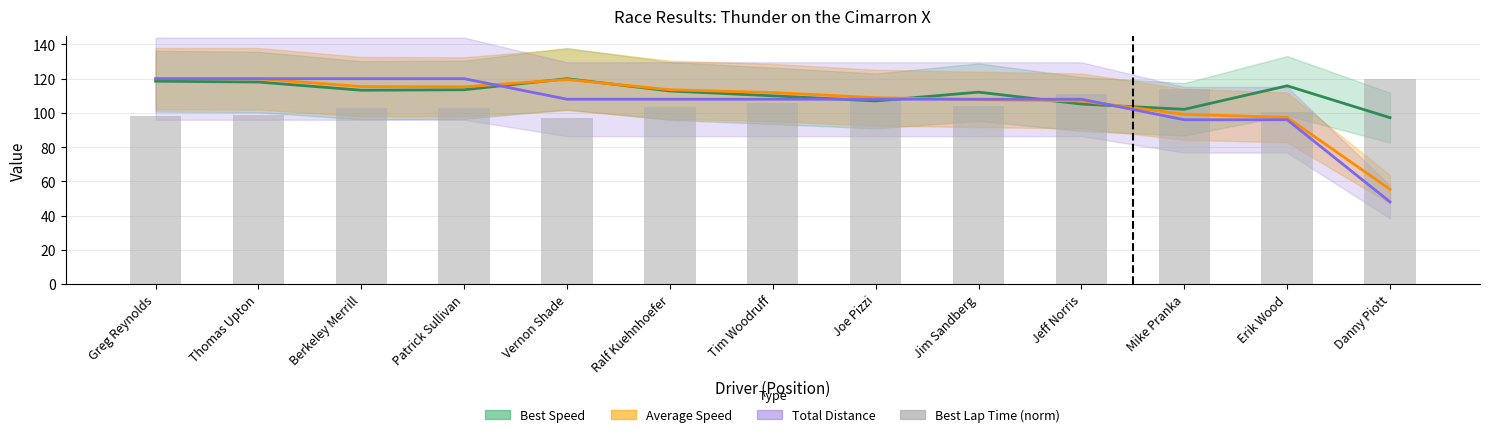

Are the bars horizontal?

No